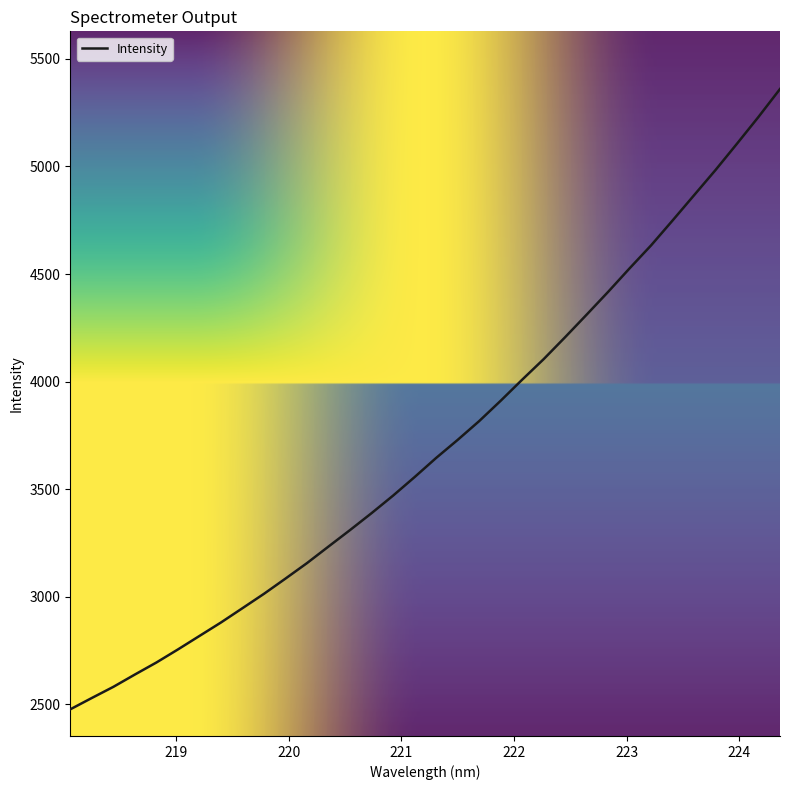

What is the smallest value displayed?

2477.1